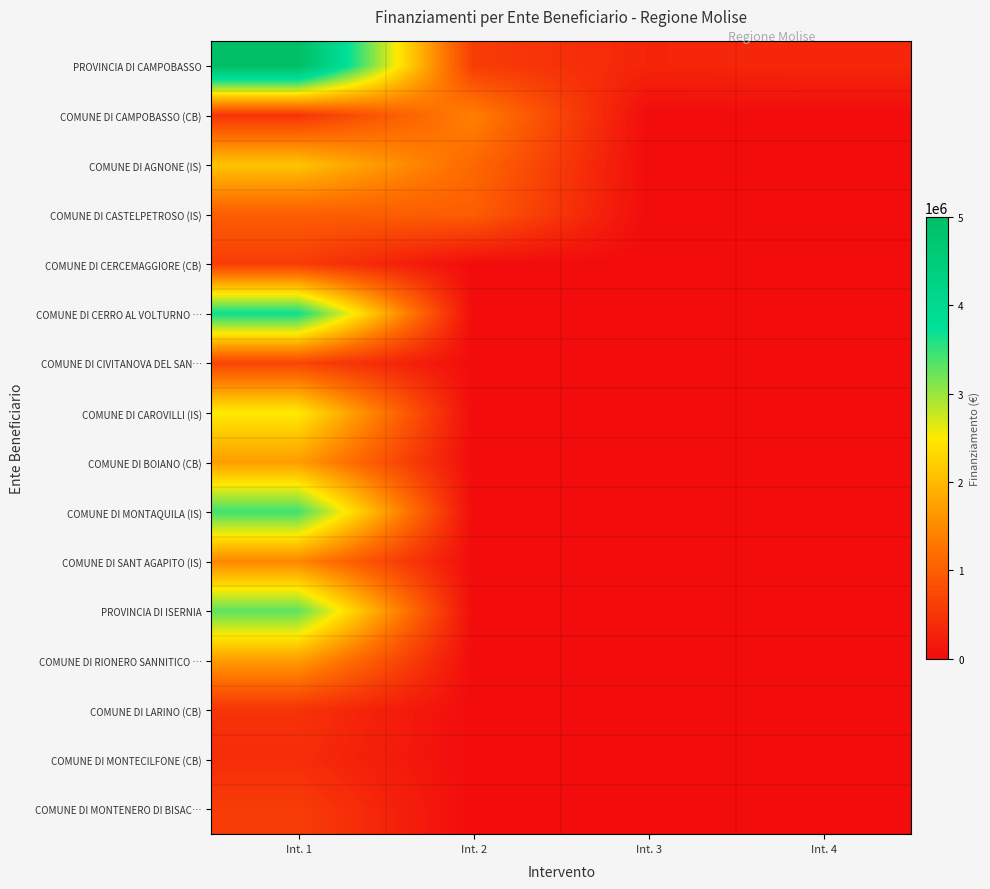

Reading right to left, transcribe all the data shown in this chart.

PROVINCIA DI CAMPOBASSO: Int. 4=330000	Int. 3=310000	Int. 2=600000	Int. 1=5000000
COMUNE DI CAMPOBASSO (CB): Int. 4=0	Int. 3=0	Int. 2=1400000	Int. 1=495000
COMUNE DI AGNONE (IS): Int. 4=0	Int. 3=0	Int. 2=1135000	Int. 1=2100000
COMUNE DI CASTELPETROSO (IS): Int. 4=0	Int. 3=0	Int. 2=1000000	Int. 1=1000000
COMUNE DI CERCEMAGGIORE (CB): Int. 4=0	Int. 3=0	Int. 2=0	Int. 1=600000
COMUNE DI CERRO AL VOLTURNO …: Int. 4=0	Int. 3=0	Int. 2=0	Int. 1=3700000
COMUNE DI CIVITANOVA DEL SAN…: Int. 4=0	Int. 3=0	Int. 2=0	Int. 1=702000
COMUNE DI CAROVILLI (IS): Int. 4=0	Int. 3=0	Int. 2=0	Int. 1=2500000
COMUNE DI BOIANO (CB): Int. 4=0	Int. 3=0	Int. 2=0	Int. 1=1700000
COMUNE DI MONTAQUILA (IS): Int. 4=0	Int. 3=0	Int. 2=0	Int. 1=3438000
COMUNE DI SANT AGAPITO (IS): Int. 4=0	Int. 3=0	Int. 2=0	Int. 1=1460000
PROVINCIA DI ISERNIA: Int. 4=0	Int. 3=0	Int. 2=0	Int. 1=3300000
COMUNE DI RIONERO SANNITICO …: Int. 4=0	Int. 3=0	Int. 2=0	Int. 1=1700000
COMUNE DI LARINO (CB): Int. 4=0	Int. 3=0	Int. 2=0	Int. 1=475000
COMUNE DI MONTECILFONE (CB): Int. 4=0	Int. 3=0	Int. 2=0	Int. 1=410000
COMUNE DI MONTENERO DI BISAC…: Int. 4=0	Int. 3=0	Int. 2=0	Int. 1=600000